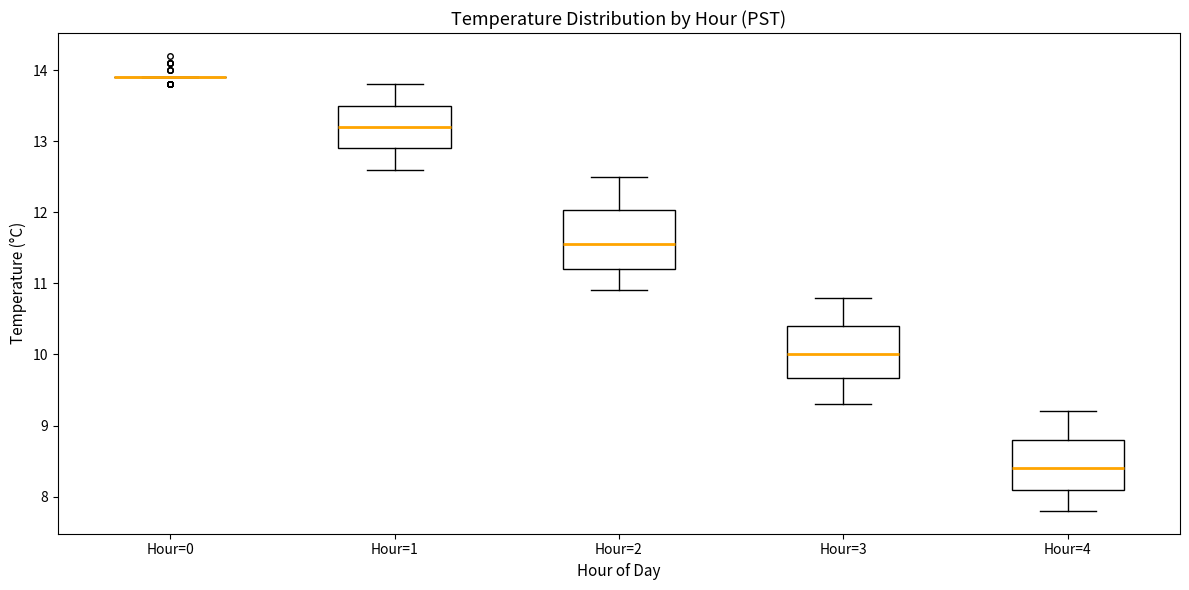

Reading left to right, read every box against the y-axis: the position of its median line, the range the box covers, and the ends of its whiskers. The values are not printed on the chart, so give them approximately, as read against the axis.

Hour=0: box collapsed to a line at 13.9, whiskers 13.9 to 13.9
Hour=1: median 13.2, box 12.9 to 13.5, whiskers 12.6 to 13.8
Hour=2: median 11.6, box 11.2 to 12.0, whiskers 10.9 to 12.5
Hour=3: median 10.0, box 9.7 to 10.4, whiskers 9.3 to 10.8
Hour=4: median 8.4, box 8.1 to 8.8, whiskers 7.8 to 9.2